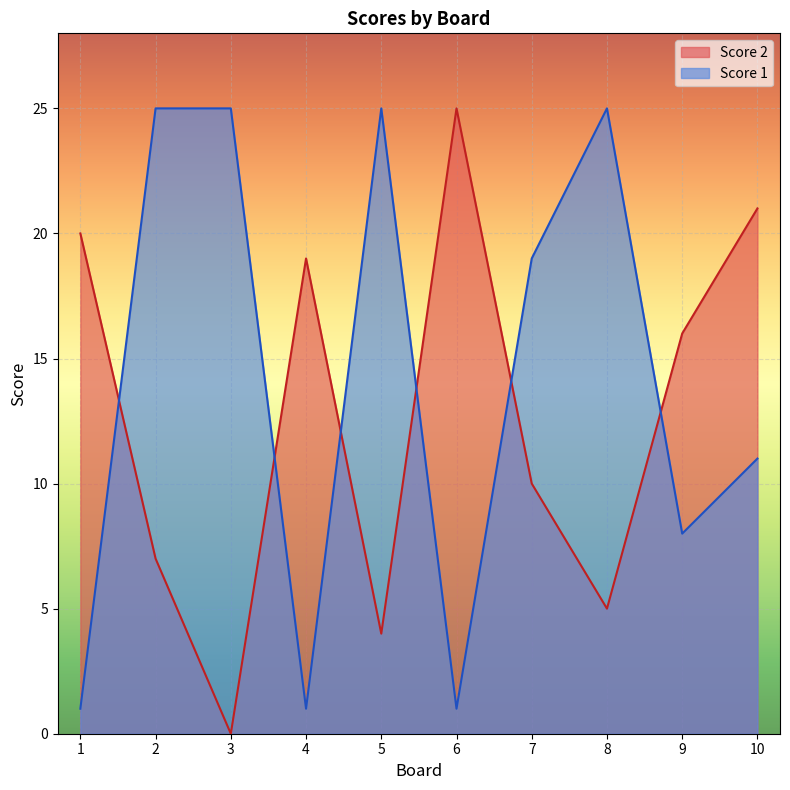

What is the value of the Score 1 point at the 8th from the left?

25